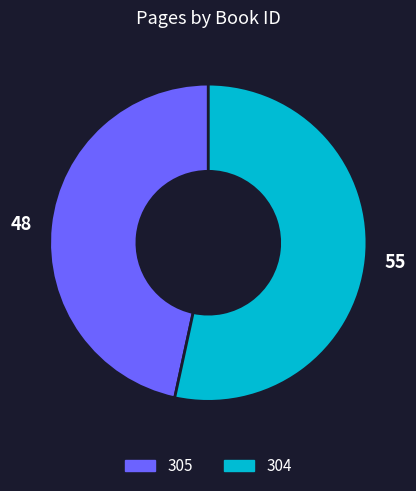

Is there any slice that represents more than half of the pie?

Yes